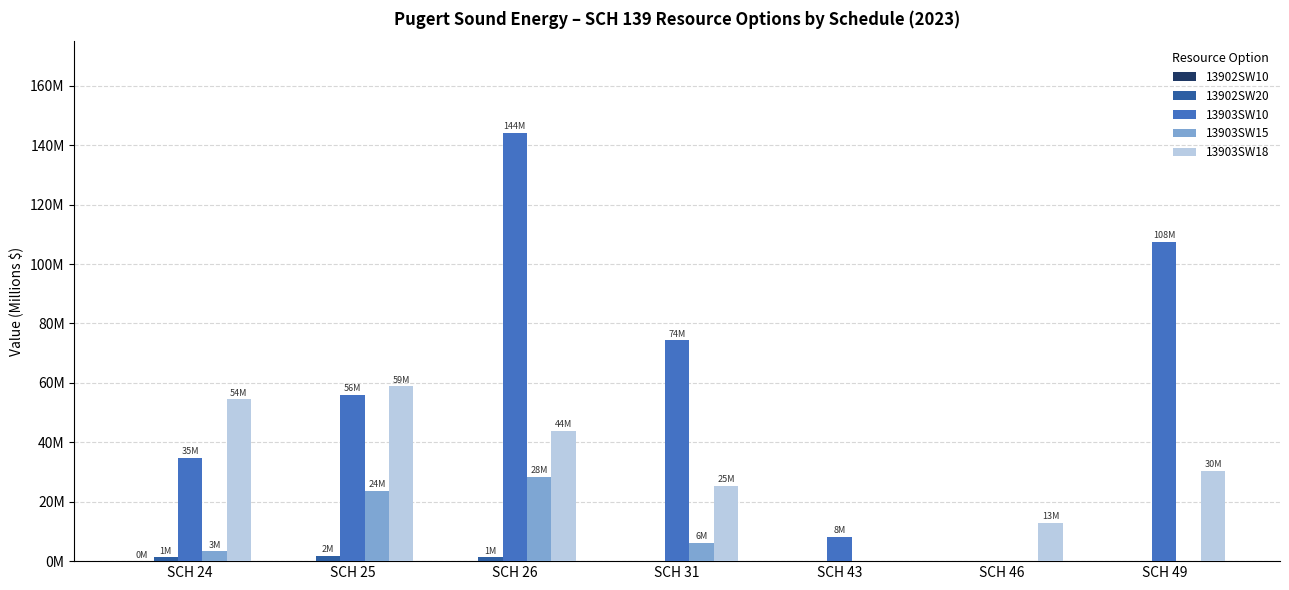

Are the bars horizontal?

No